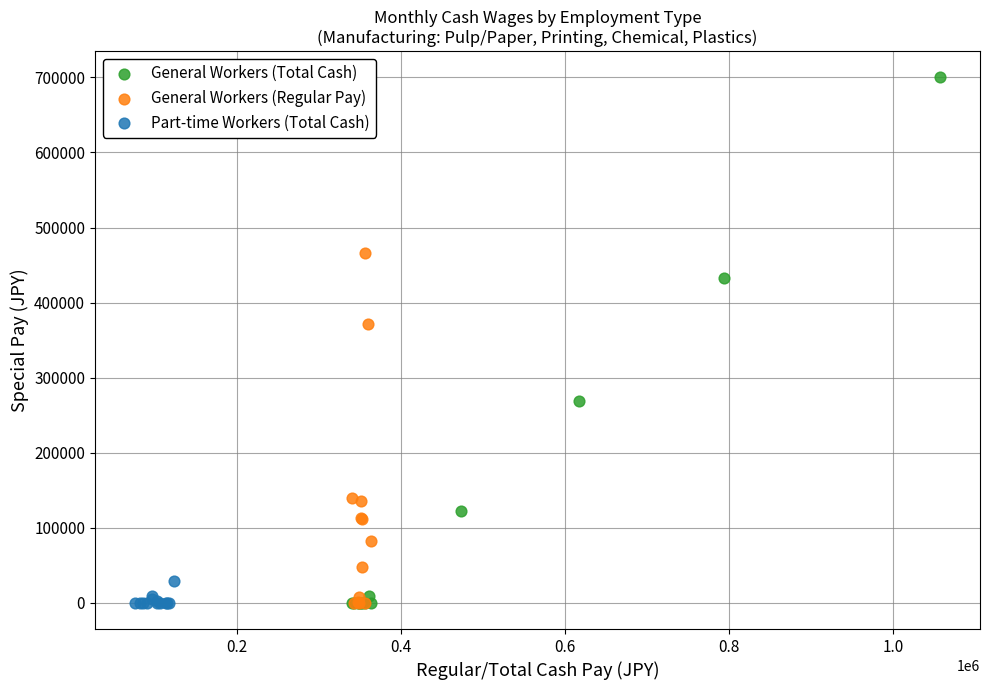

Which series has the largest Y range (max minus min)?

General Workers (Total Cash)